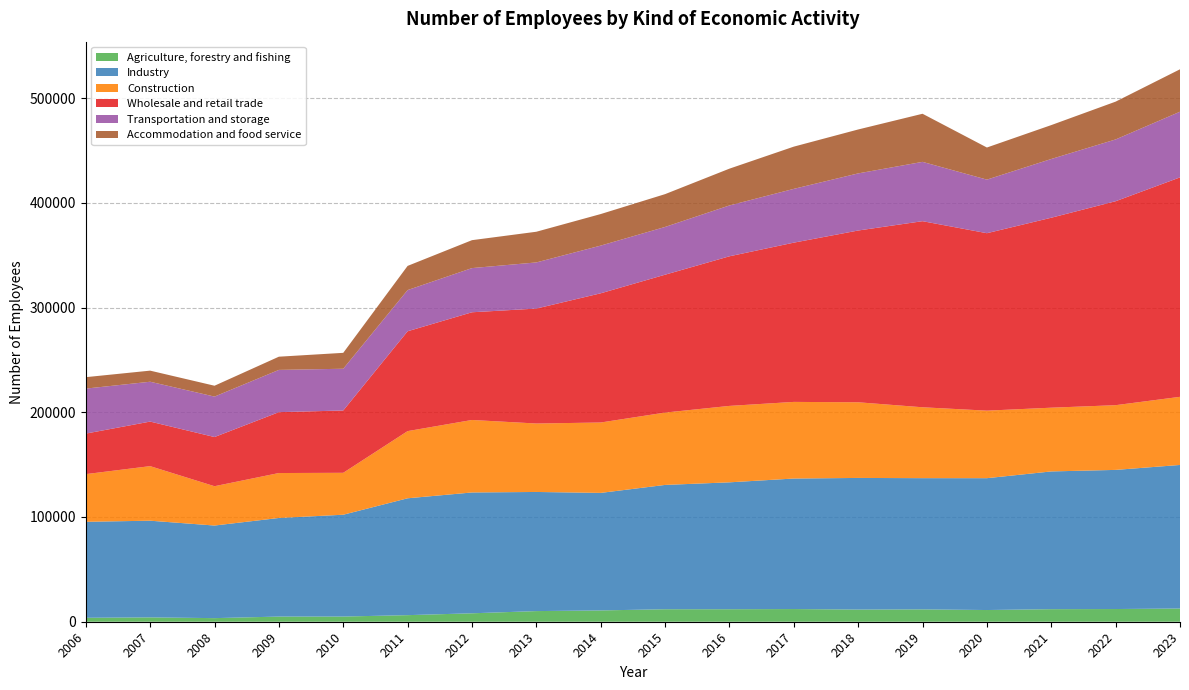

Reading left to right, extract all data points from this chart.

Agriculture, forestry and fishing: 3770	4149	3434	4925	4953	6283	8052	10157	10789	11923	11942	12111	11618	11787	11174	11990	12128	12615
Industry: 91635	92307	88404	94133	97205	111573	115361	113738	112213	118690	121150	124608	125669	125282	125874	131505	132834	137067
Construction: 45514	52092	37546	42904	40023	64132	69209	65349	67203	69073	72962	73154	72231	67679	64477	60851	61786	65041
Wholesale and retail trade: 38698	42537	46950	58113	59501	95322	102826	109741	123359	131623	142836	152046	163983	177664	169414	181363	194727	209503
Transportation and storage: 42955	38044	38611	40351	39850	39330	42177	44046	45542	45590	48540	51351	54536	56627	51148	56082	58980	62696
Accommodation and food service: 10922	10594	10369	12613	15182	23078	26662	29298	30111	31333	35133	40313	41924	45929	30659	32363	36093	40505